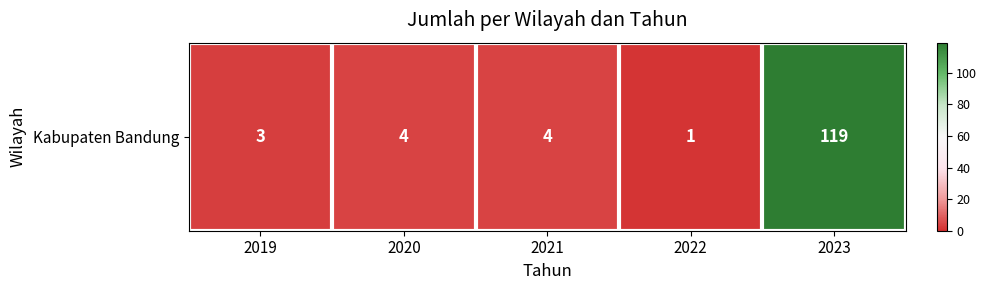

What is the difference between the second highest and minimum values?

3